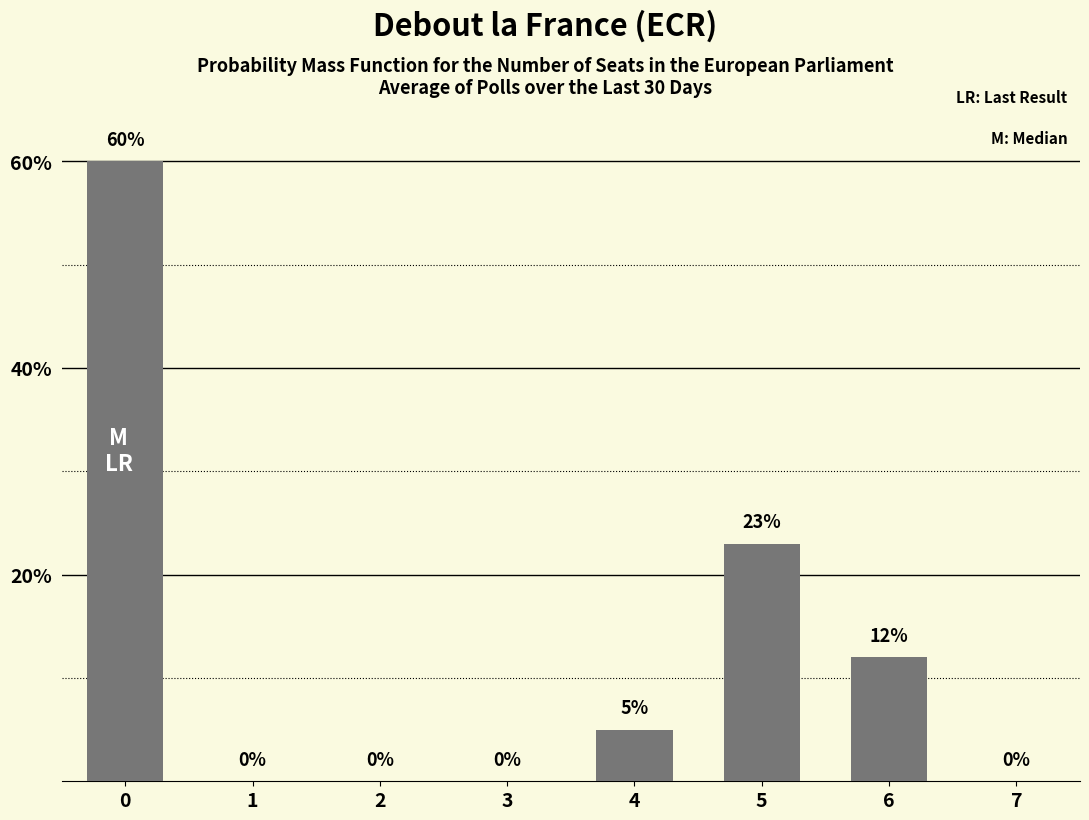

What is the change in value from 5 to 7?

-23